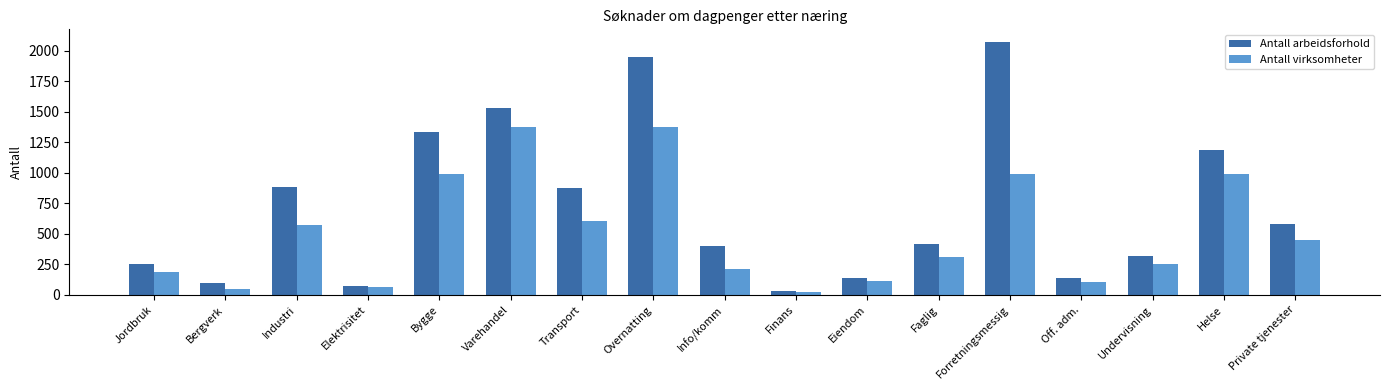

Which series changed the most between Finans and Forretningsmessig?

Antall arbeidsforhold